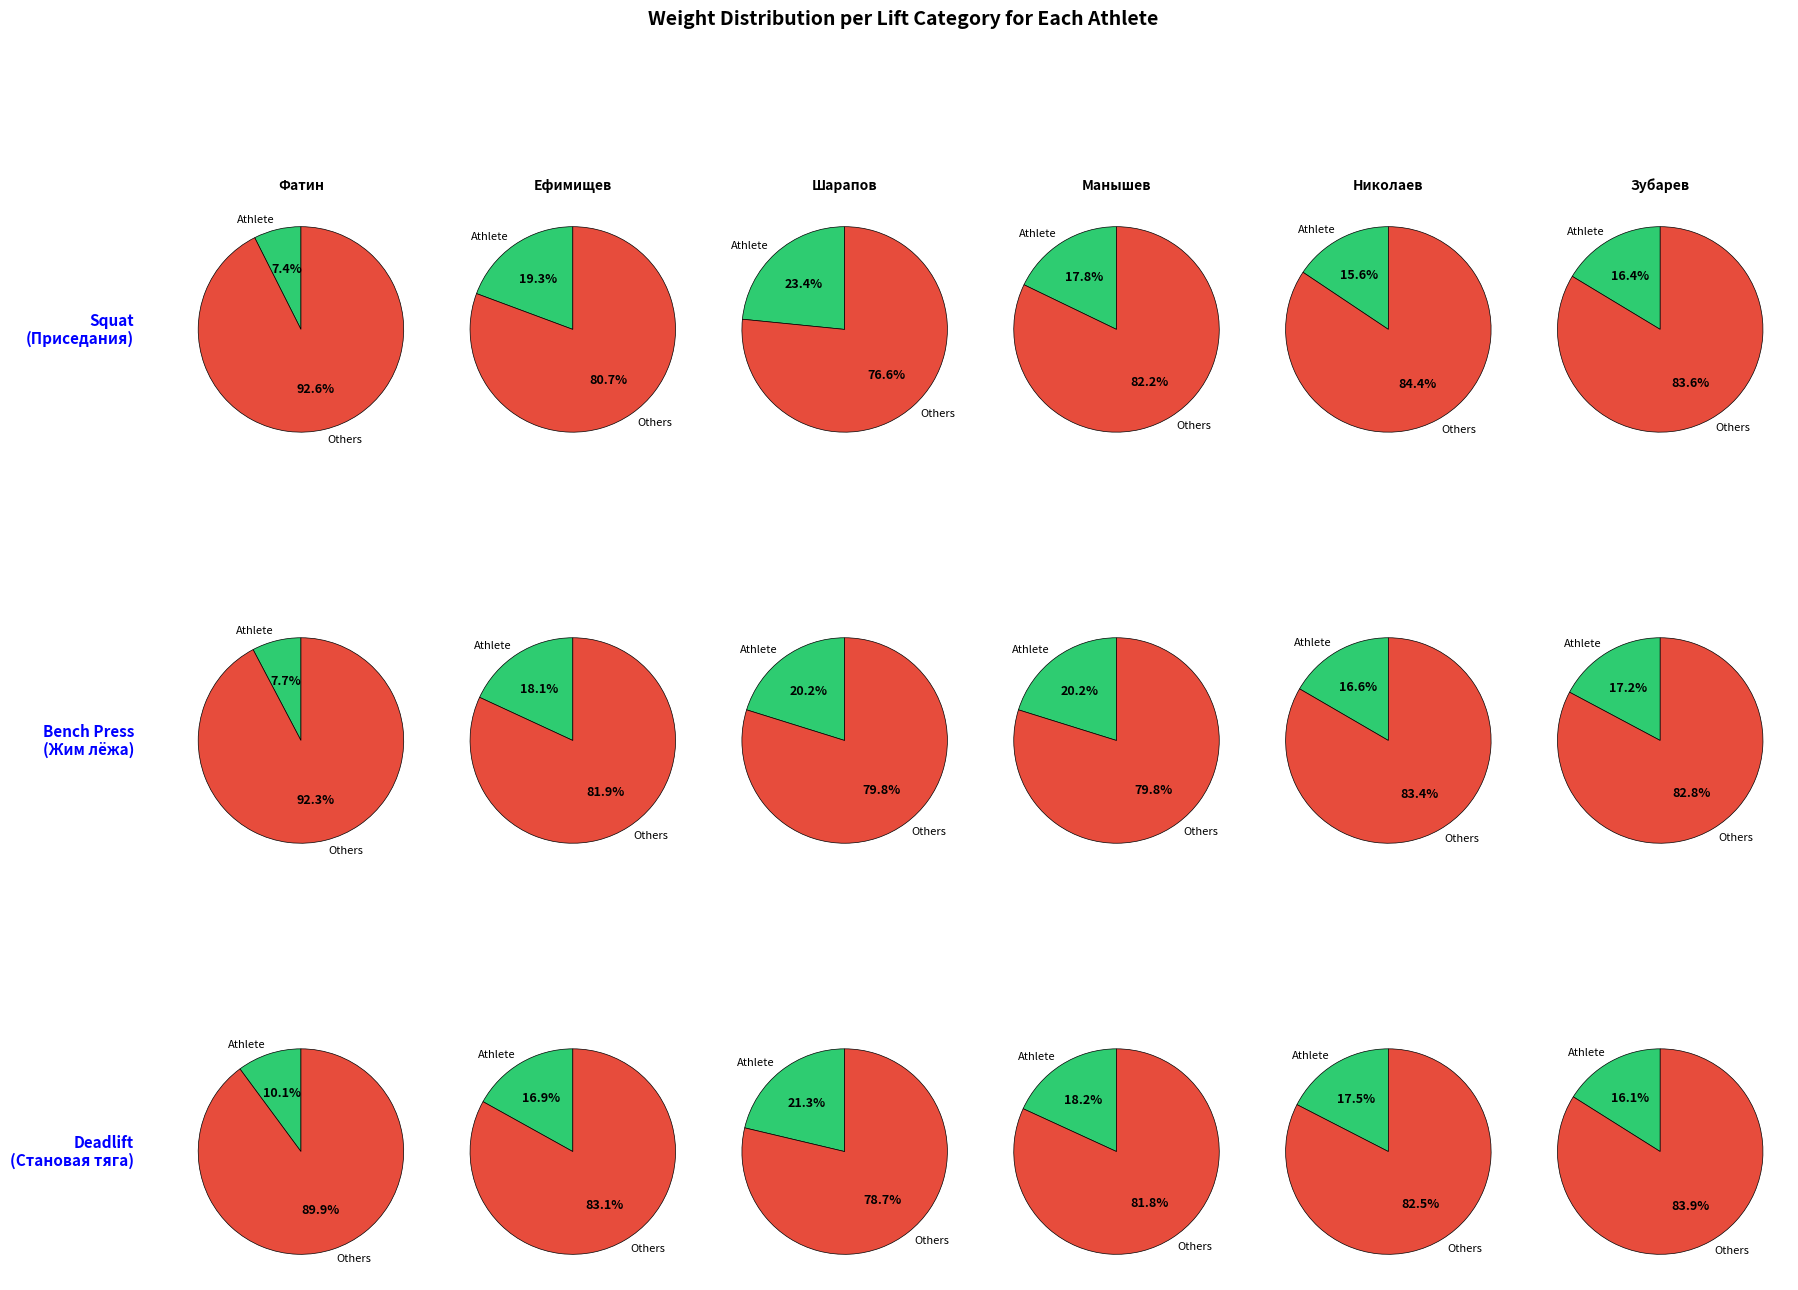

To the nearest percent, what is the difference between the Зубарев Сергей and Манышев Сергей slice percentages?

1%